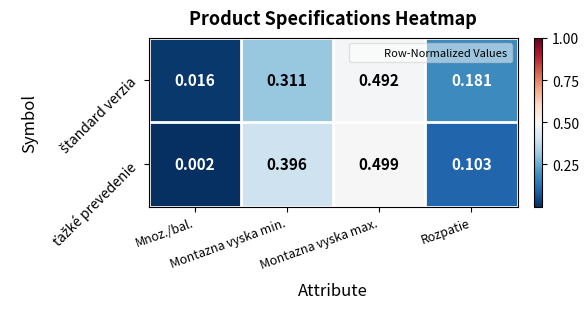

What is the total value across all series at Montazna vyska max.?

1.0